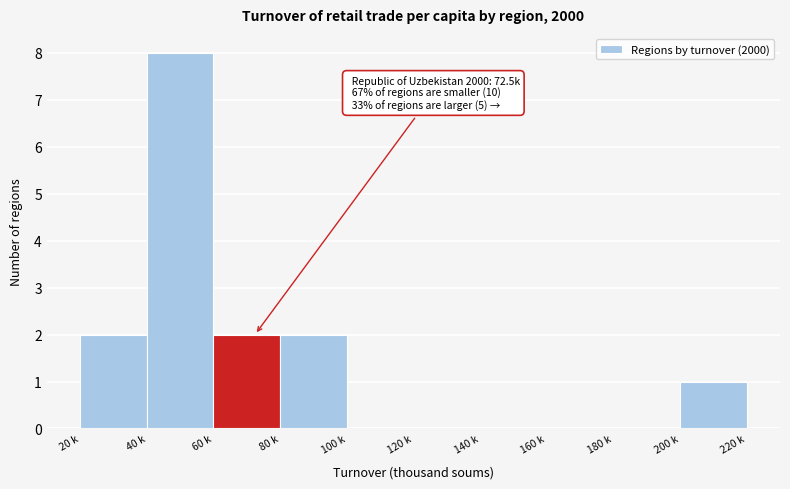

Reading left to right, transcribe all the data shown in this chart.

20 k=2	40 k=8	60 k=2	80 k=2	100 k=0	120 k=0	140 k=0	160 k=0	180 k=0	200 k=1